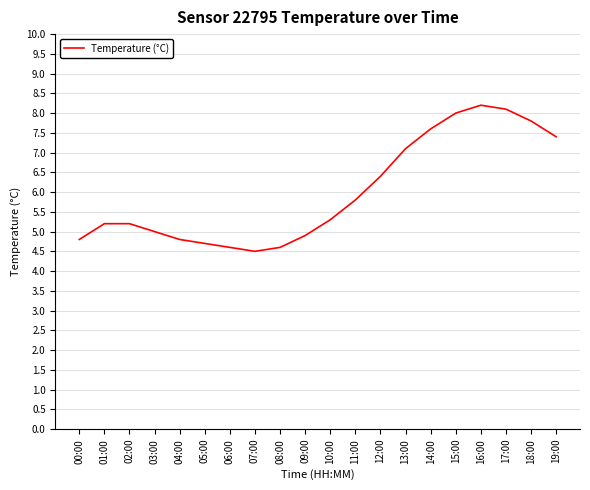

What is the smallest value displayed?

4.5